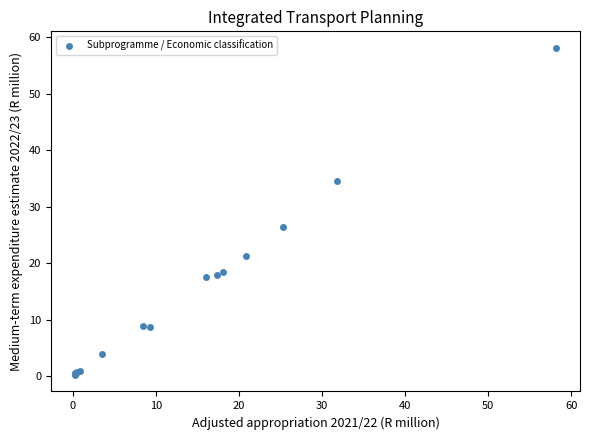

What Y value in the scatter plot is closest to 29?

26.5